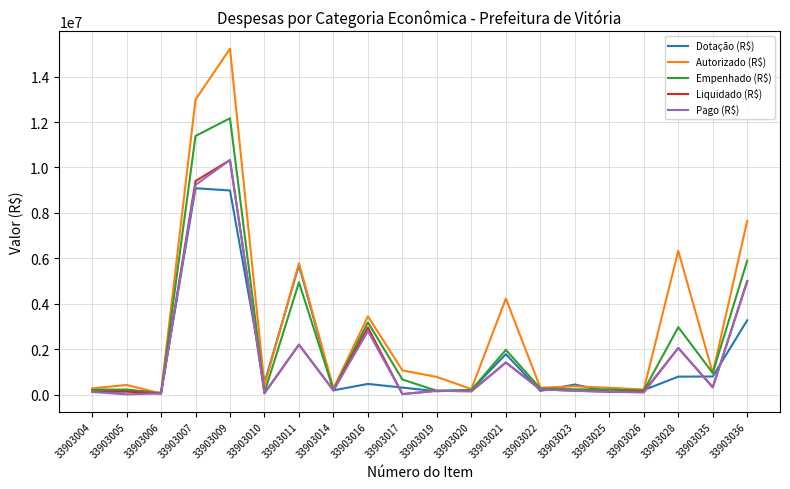

True or false: Pago (R$) has a value of 16886558.4 at 33903009.

False